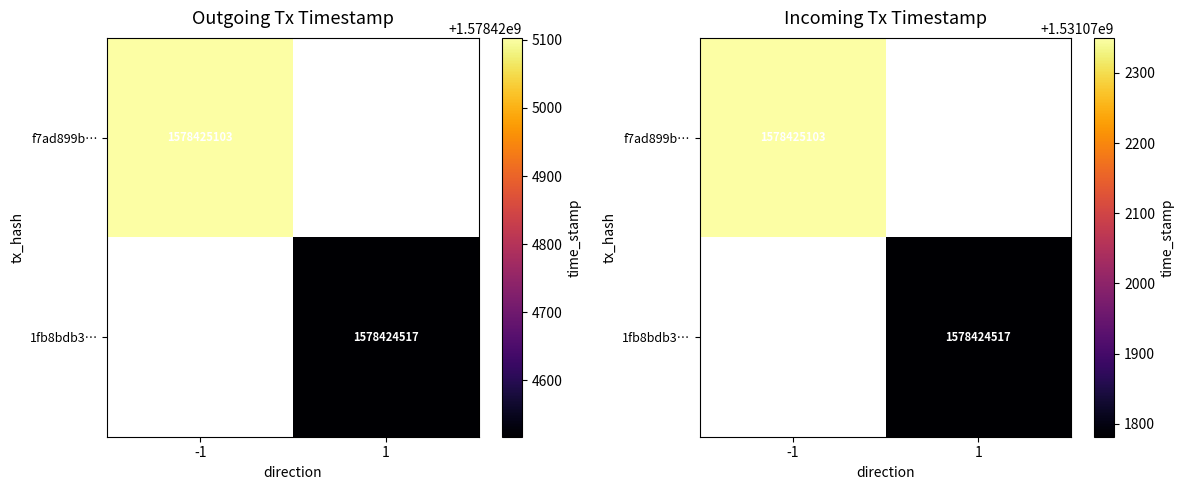

Rank the series by their maximum value, from highest to lowest.

f7ad899b4f06140c351a5dabf620942aa417fe9, 1fb8bdb38fa87463afb1260e9225338209b8dbd